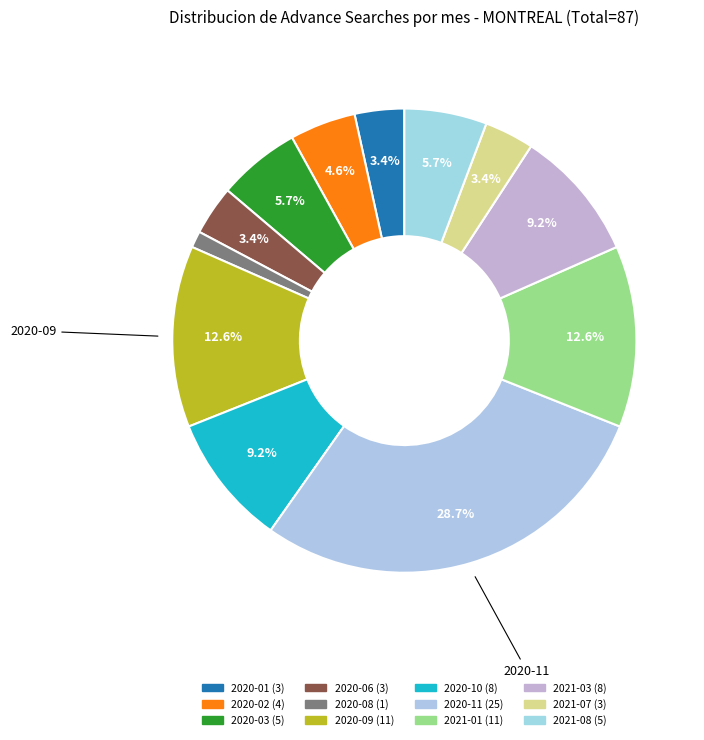

What is the largest slice in the pie chart?

2020-11